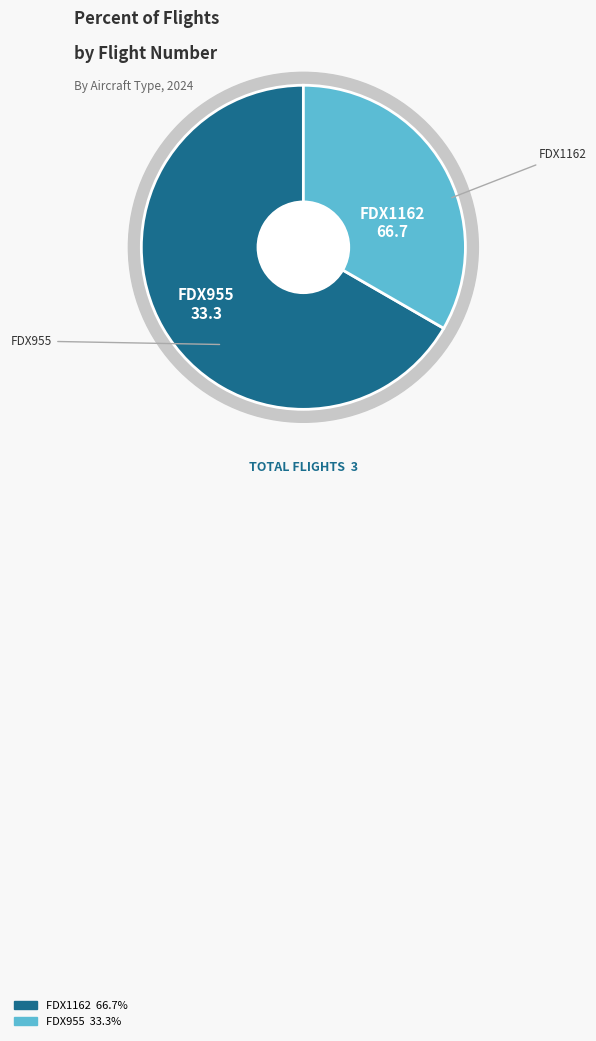

Count the number of slices in the pie.

2